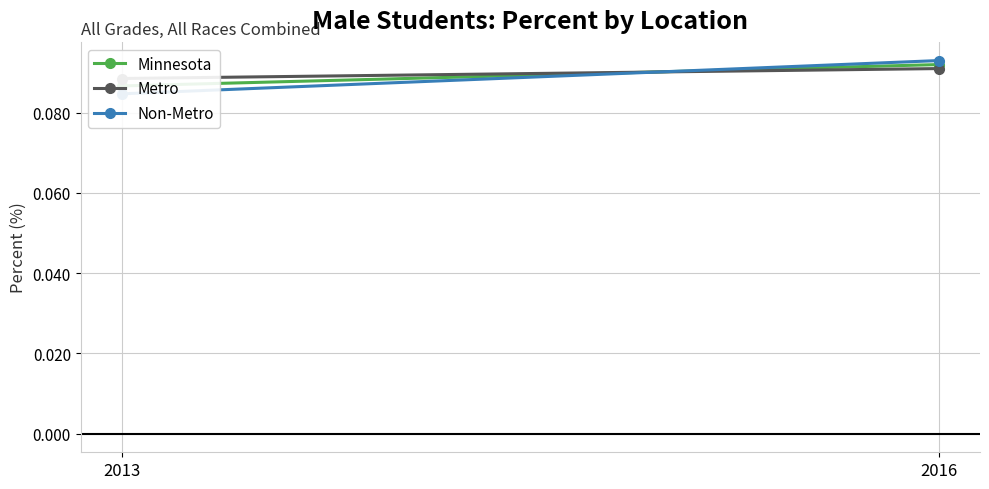

True or false: Non-Metro has a value of 0.1 at 2013.

False